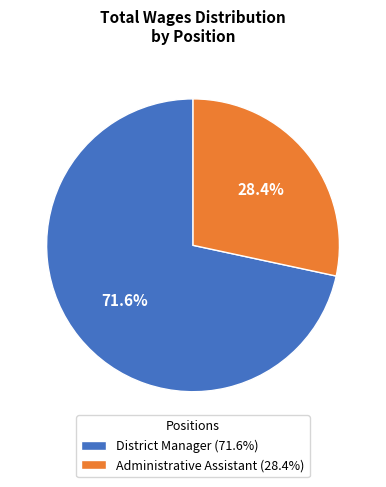

How many segments does this pie chart have?

2